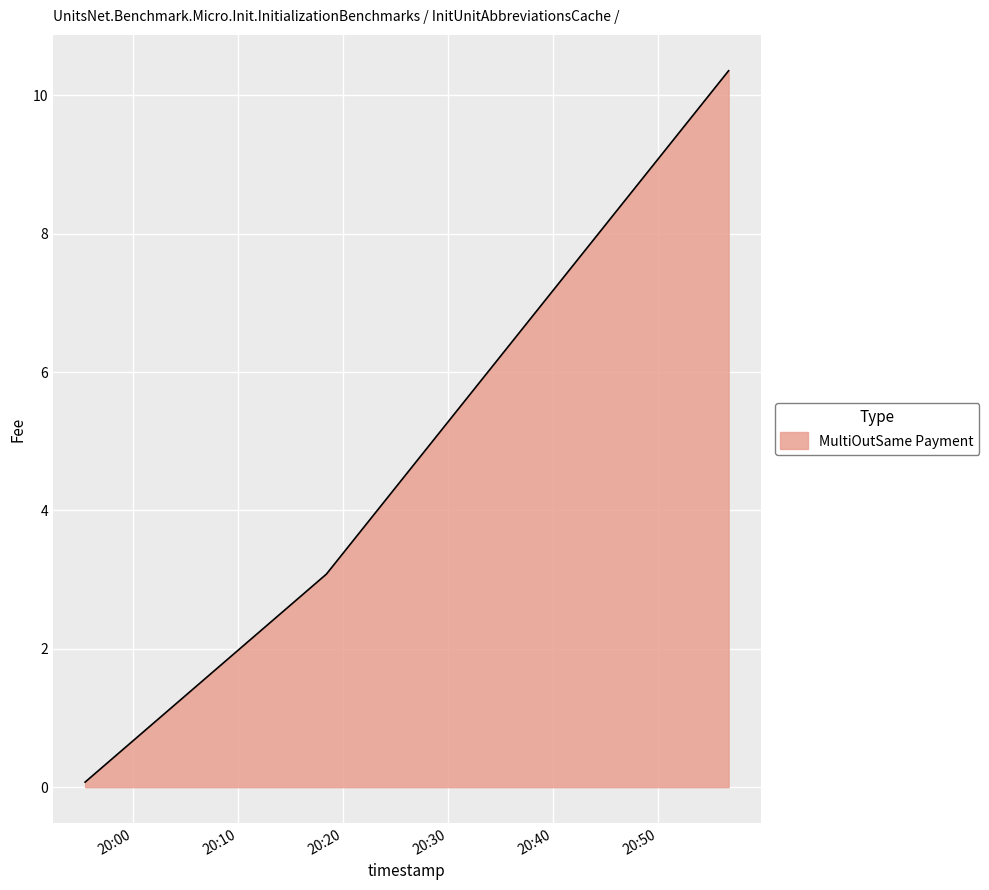

What is the greatest value displayed?

10.4